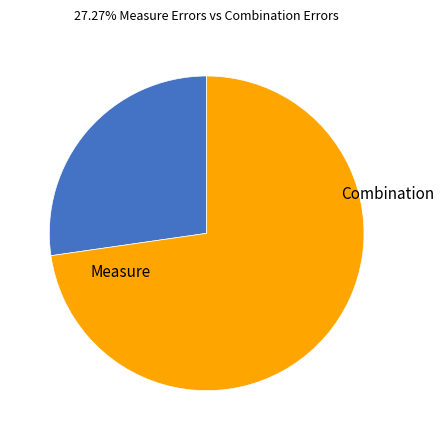

Is there any slice that represents more than half of the pie?

Yes